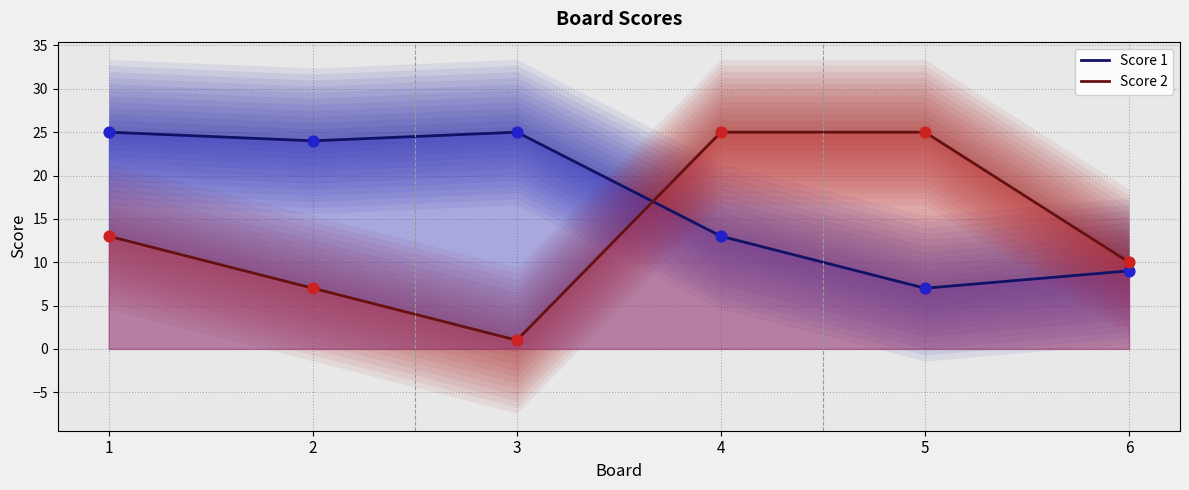

At how many categories does at least one series exceed 3?

6